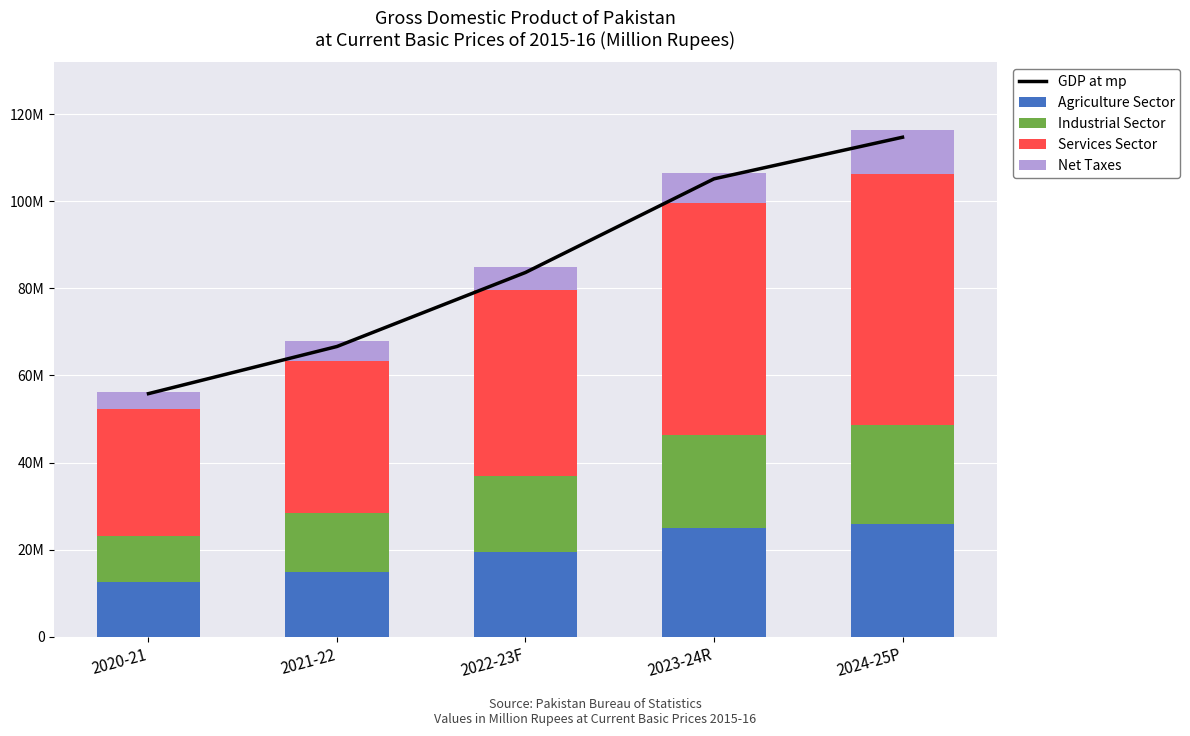

Which series has the largest total across all categories?

GDP at mp